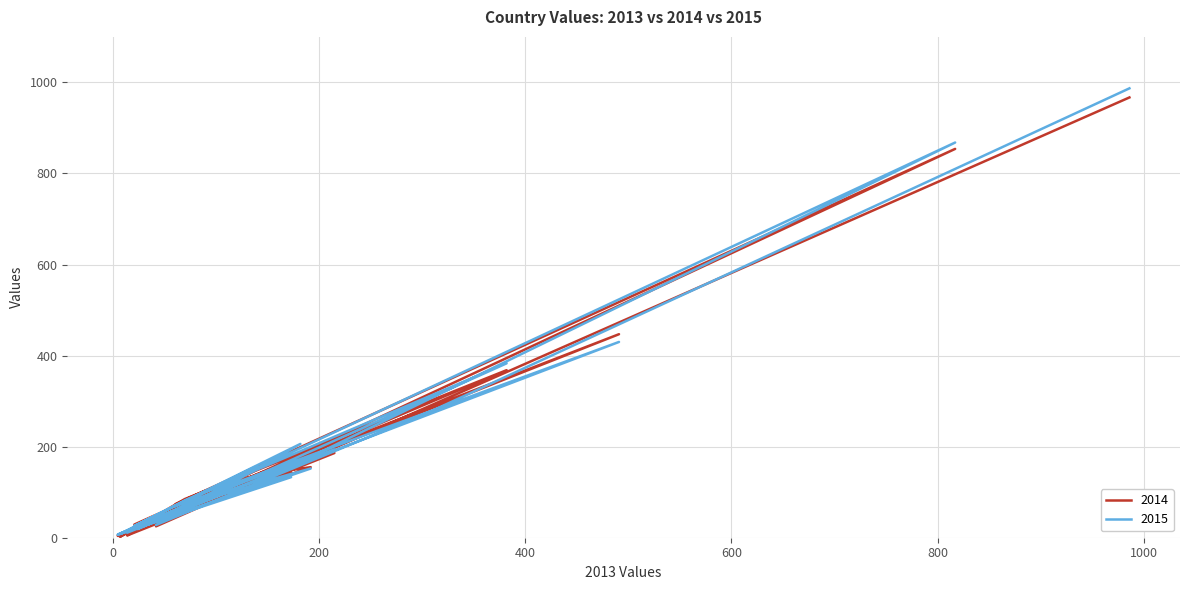

Read the 2014 value at NO.

105